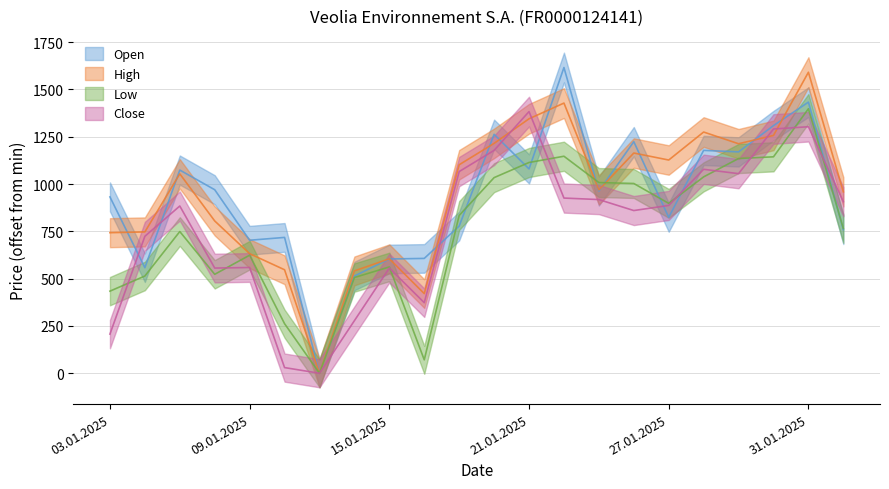

List the labels in order of Close value, smallest first.

13.01.2025, 10.01.2025, 03.01.2025, 14.01.2025, 16.01.2025, 08.01.2025, 15.01.2025, 09.01.2025, 06.01.2025, 24.01.2025, 07.01.2025, 27.01.2025, 03.02.2025, 23.01.2025, 22.01.2025, 29.01.2025, 17.01.2025, 28.01.2025, 20.01.2025, 30.01.2025, 31.01.2025, 21.01.2025